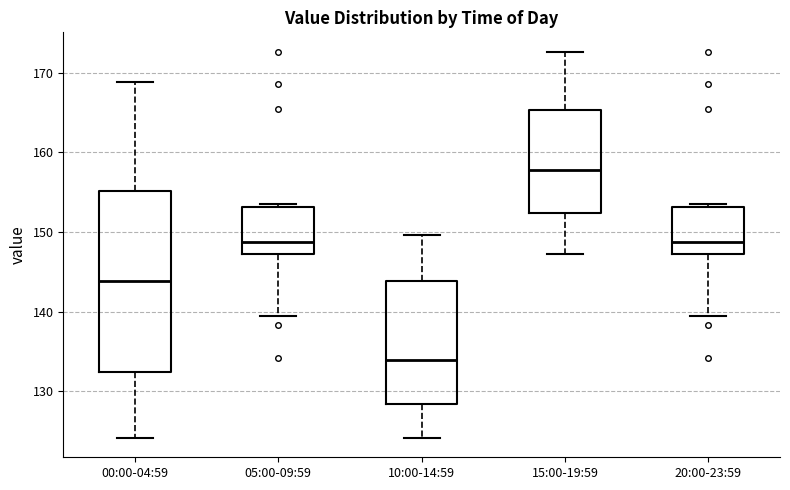

Reading left to right, transcribe this box plot: for each box, give where its median line is, the range the box spans, and where its two whiskers end, as read against the y-axis. The values are not printed on the chart, so give them approximately, as read against the axis.

00:00-04:59: median 144, box 132 to 155, whiskers 124 to 169
05:00-09:59: median 149, box 147 to 153, whiskers 139 to 154
10:00-14:59: median 134, box 128 to 144, whiskers 124 to 150
15:00-19:59: median 158, box 152 to 165, whiskers 147 to 173
20:00-23:59: median 149, box 147 to 153, whiskers 139 to 154